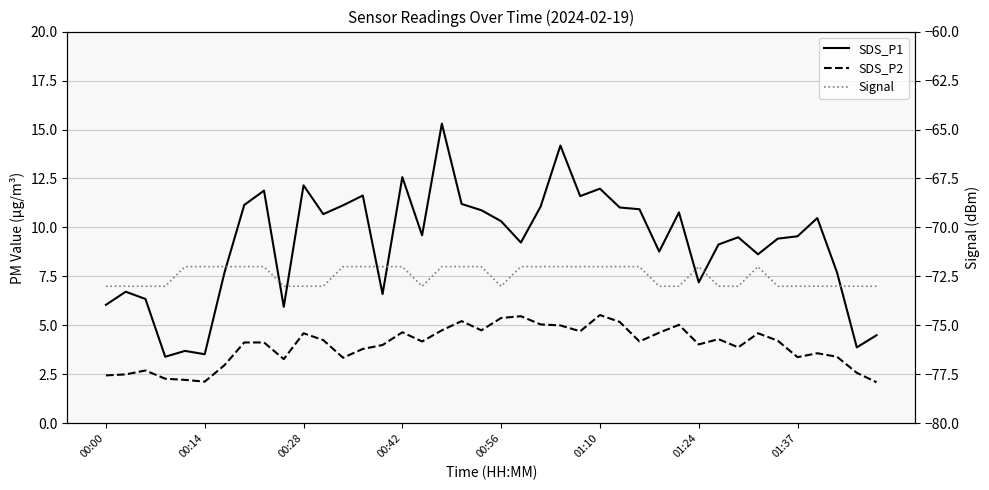

At how many categories does at least one series exceed -18?

40